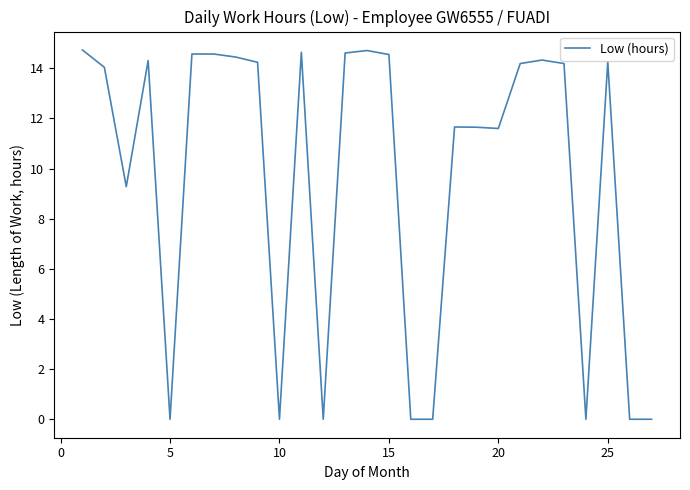

What is the maximum value shown in the chart?

14.7